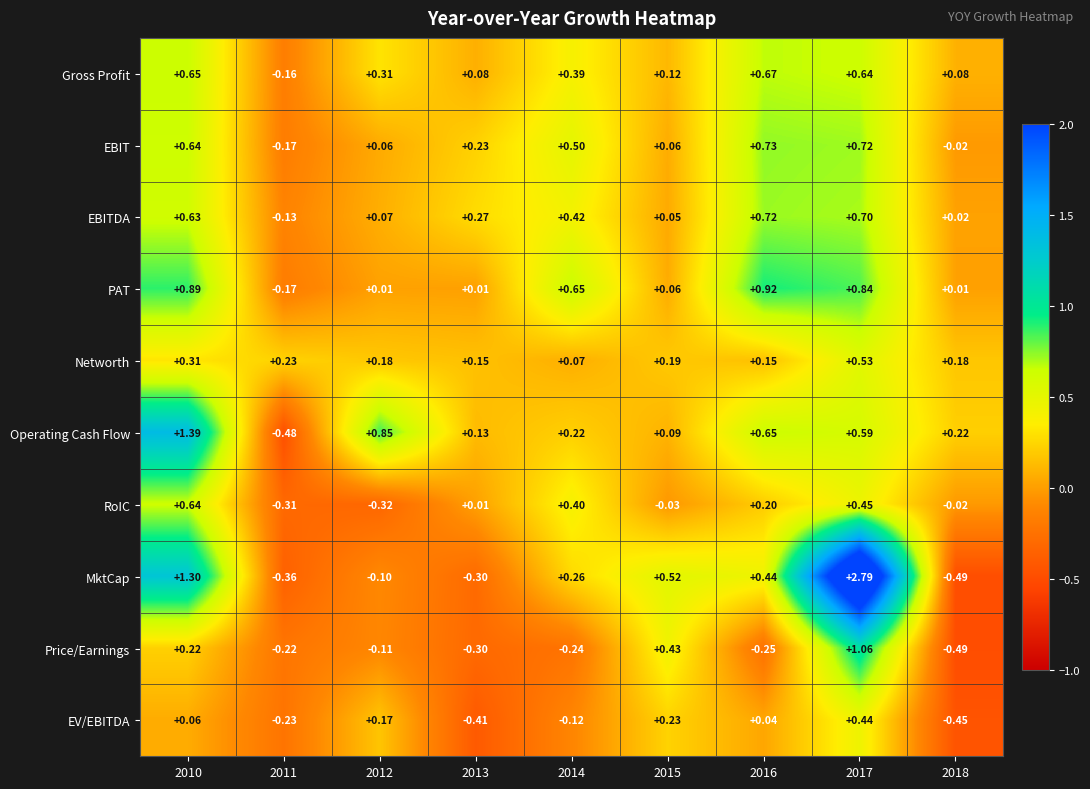

Is the value of PAT at 2013 greater than the value of EBITDA at 2012?

No